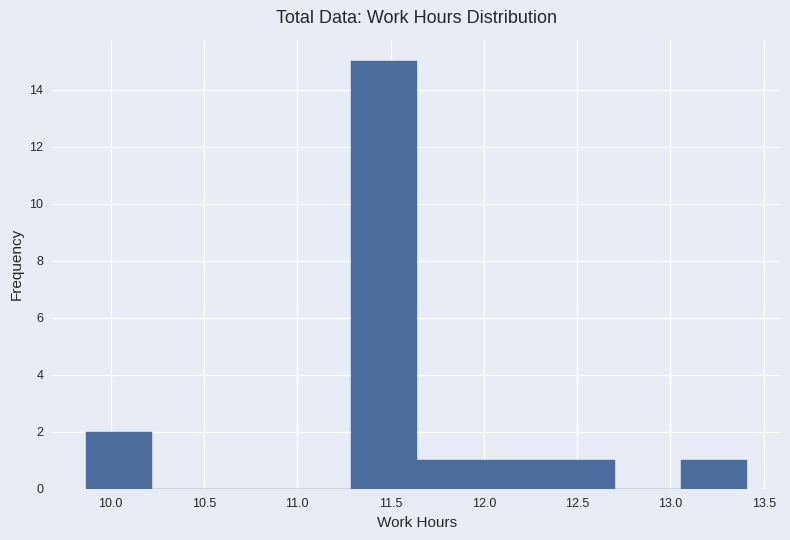

Reading left to right, transcribe this chart: for each bar, give the range it covers on the x-axis and its height. Neither the bar edges nor the heights are printed on the chart, so give them approximately, as read against the axes.

9.85 to 10.20: 2
10.20 to 10.60: 0
10.60 to 10.95: 0
10.95 to 11.30: 0
11.30 to 11.65: 15
11.65 to 12.00: 1
12.00 to 12.35: 1
12.35 to 12.70: 1
12.70 to 13.05: 0
13.05 to 13.40: 1